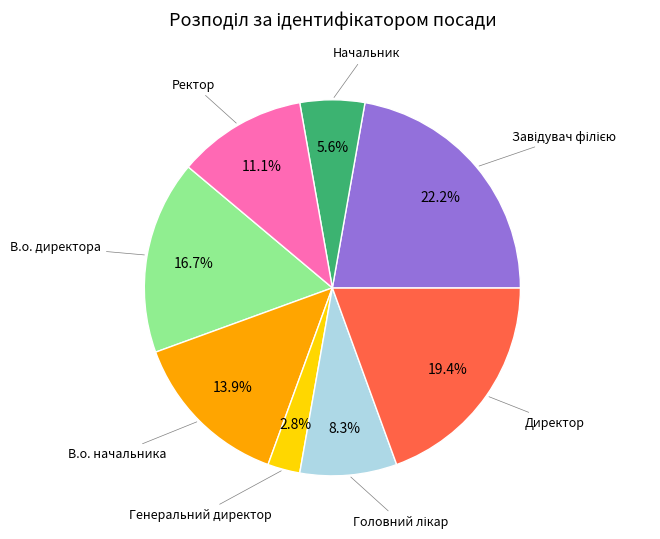

Does any single category account for the majority?

No